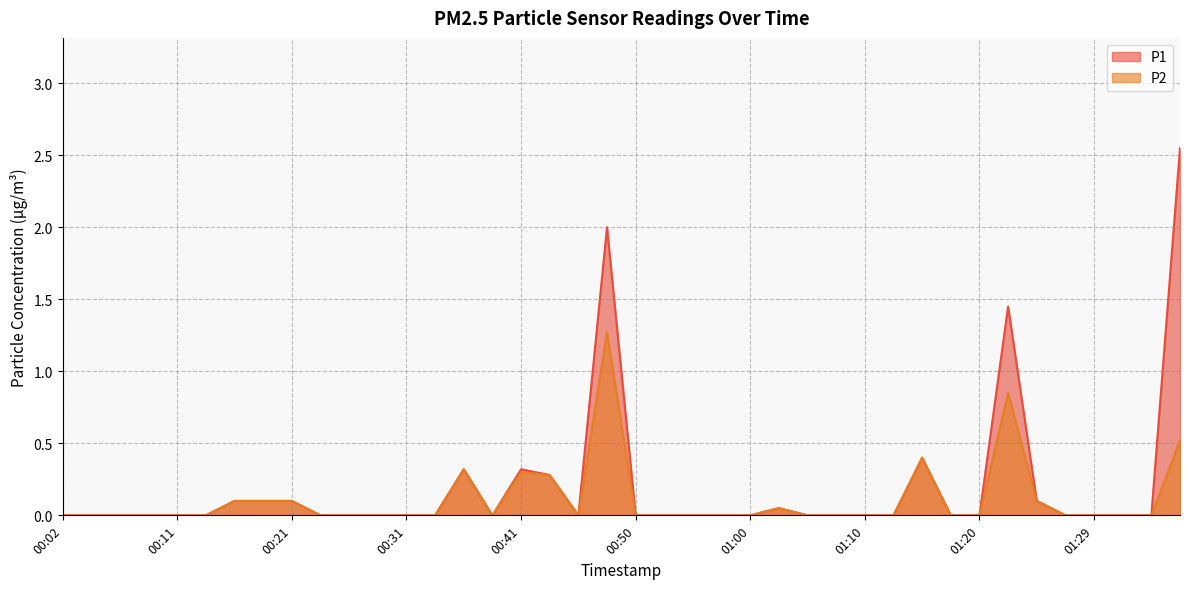

Is it true that P1 equals -1.0 at 00:46?

False